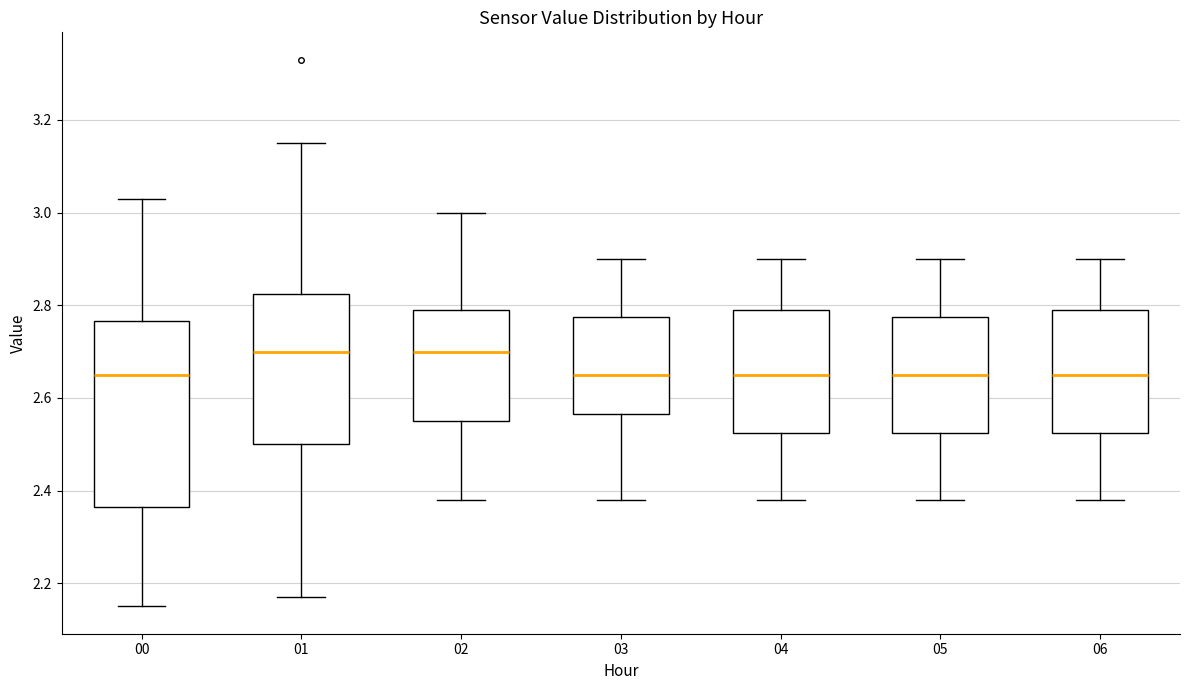

Comparing the boxes themselves (not the whiskers), which one is the tallest?

00